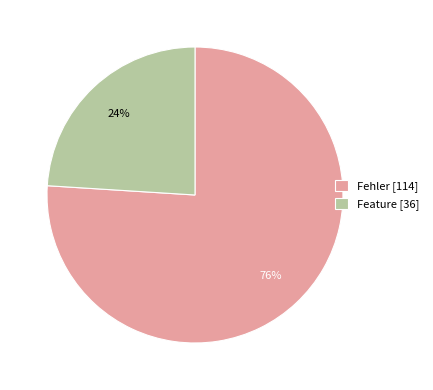

To the nearest percent, what is the difference between the Fehler [114] and Feature [36] slice percentages?

52%